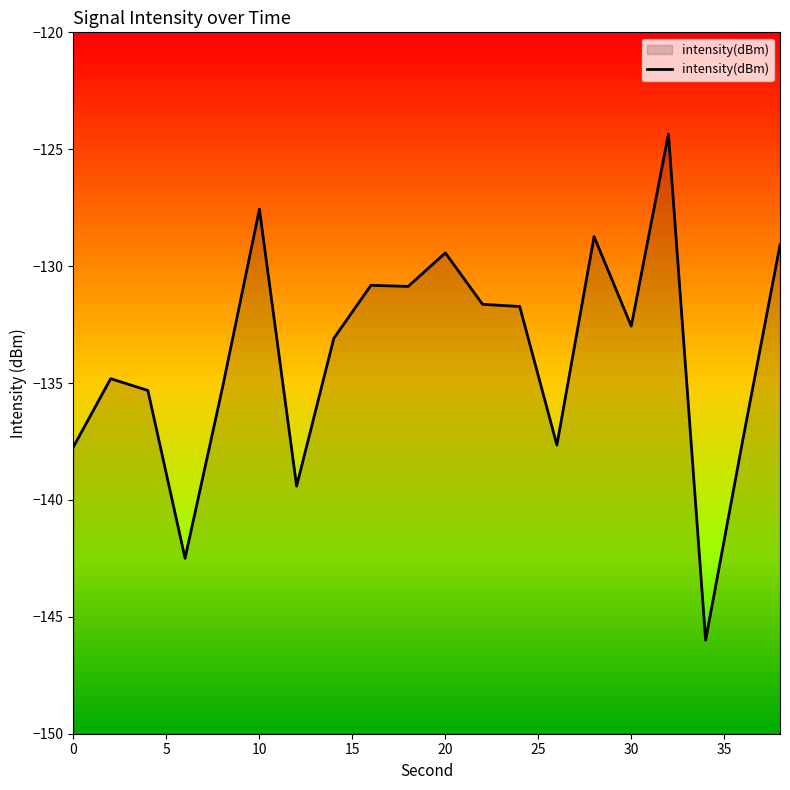

Read the value at 0.

-137.7